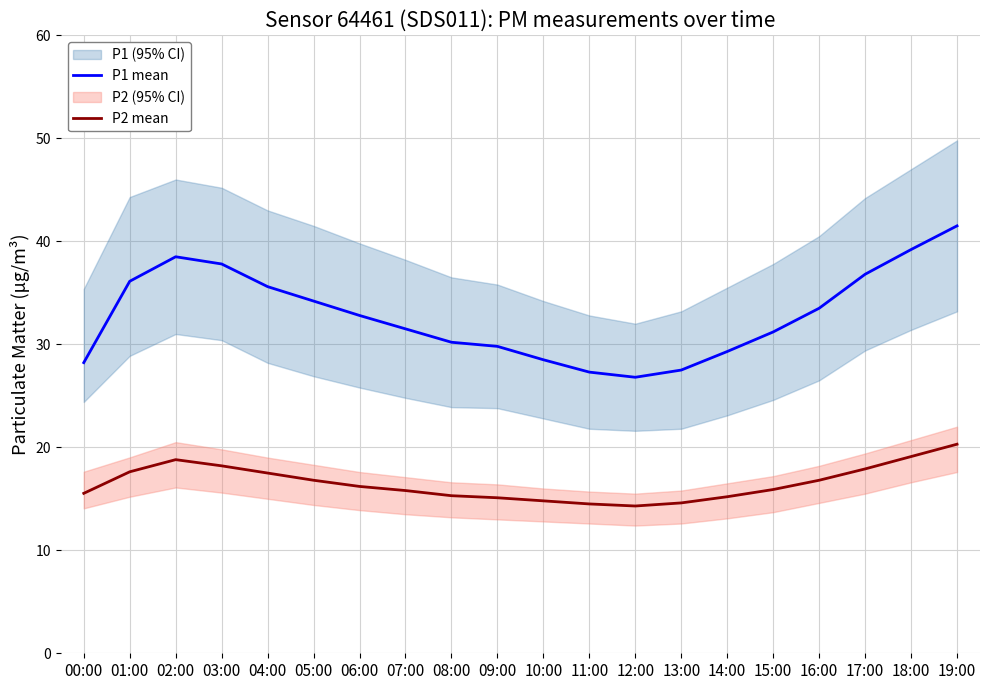

List the series in order of their overall mean, highest first.

P1 mean, P2 mean